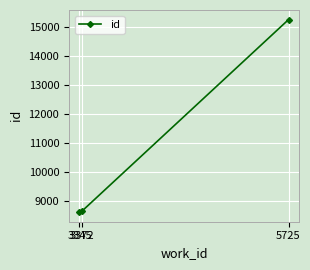

What is the value of the 3rd point from the left?

15259